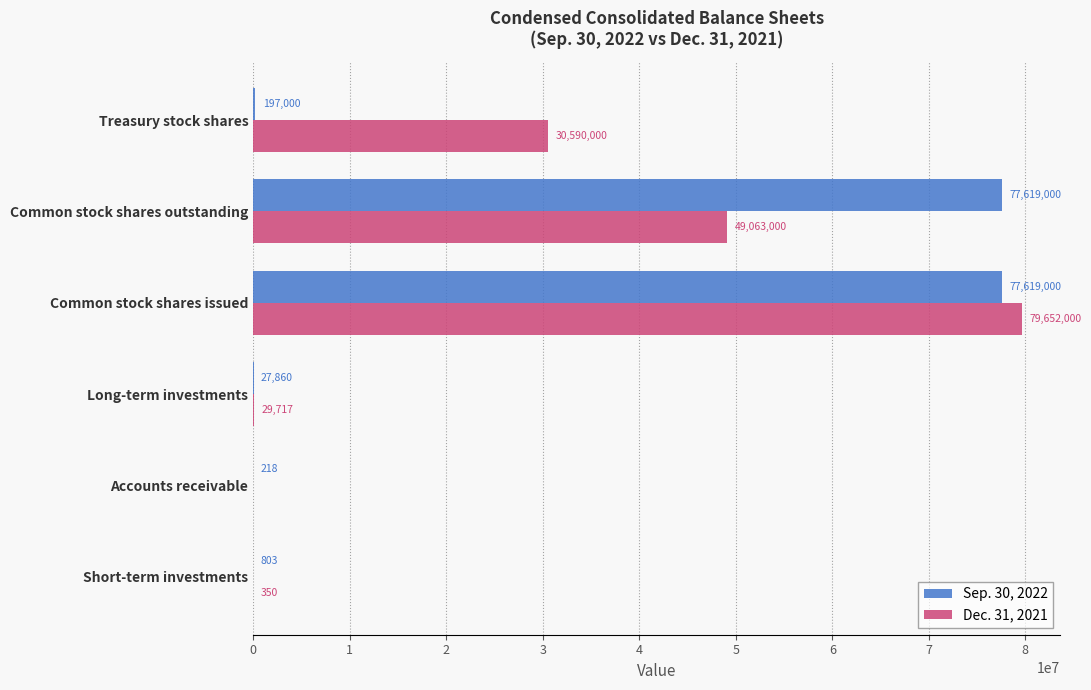

What is the maximum value for Sep. 30, 2022?

77619000